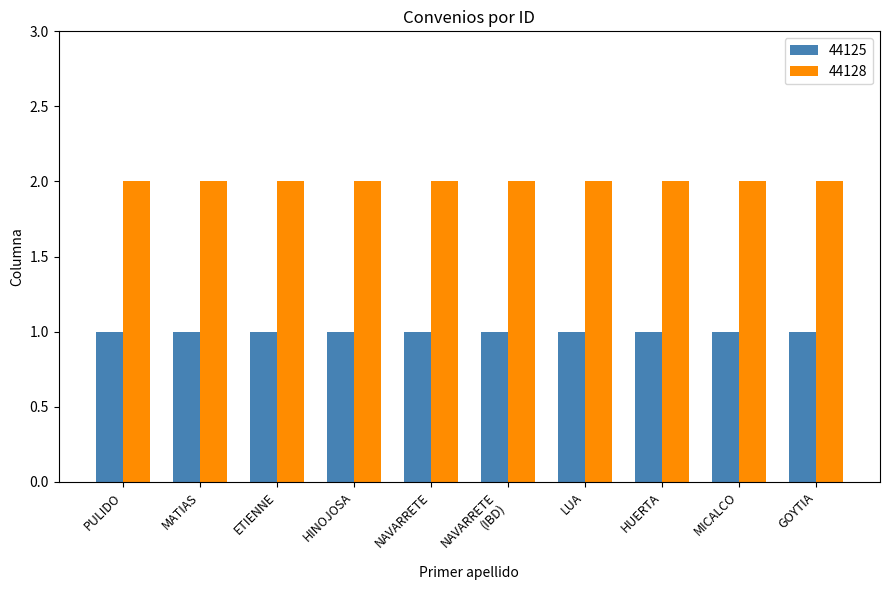

What is the sum of the 44128 values at HINOJOSA and PULIDO?

4